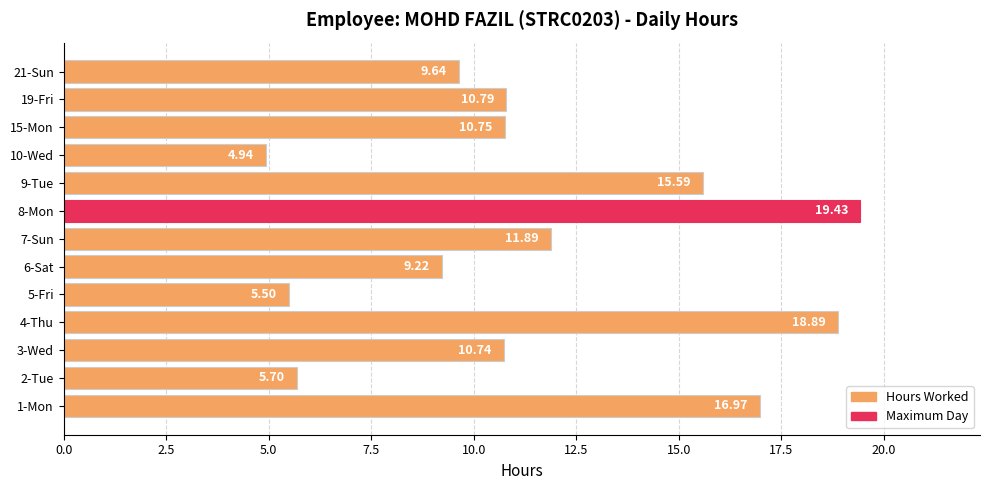

Rank the categories by value from highest to lowest.

8-Mon, 4-Thu, 1-Mon, 9-Tue, 7-Sun, 19-Fri, 15-Mon, 3-Wed, 21-Sun, 6-Sat, 2-Tue, 5-Fri, 10-Wed